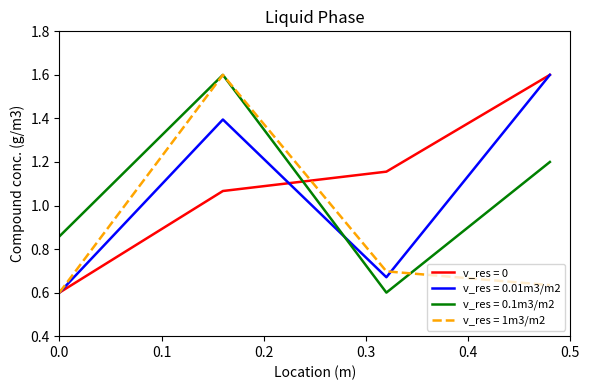

How many times do v_res = 0.1m3/m2 and v_res = 0 cross each other?

1